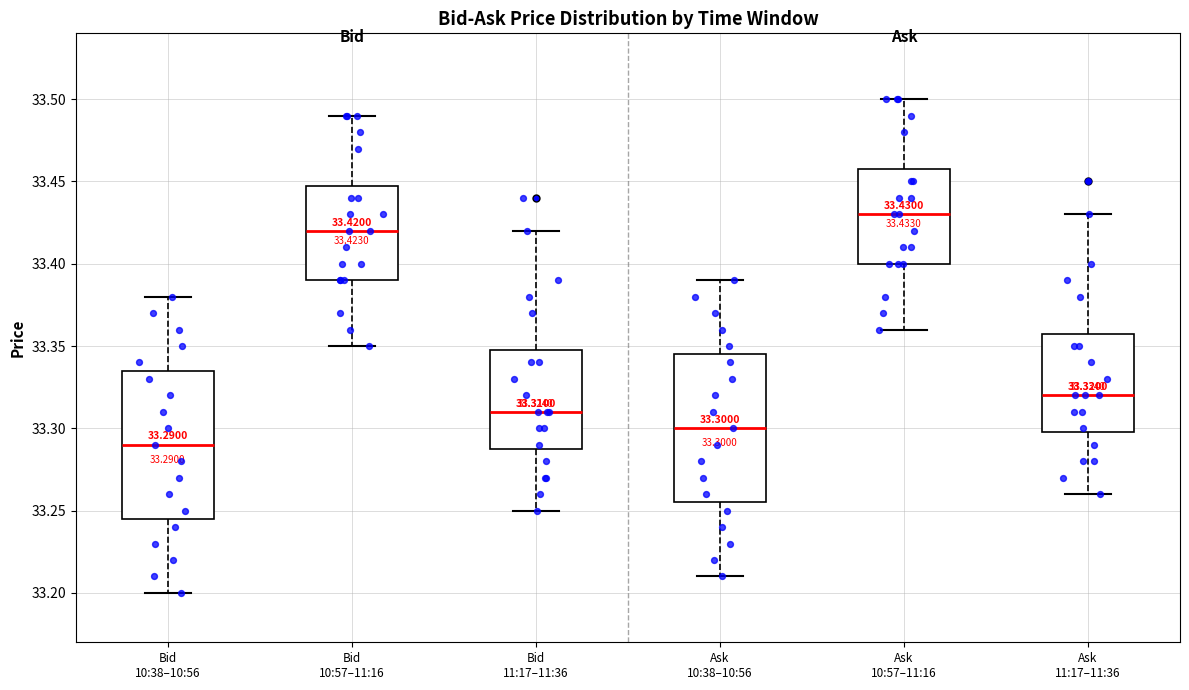

Which box has the highest median line?

Ask 10:57–11:16